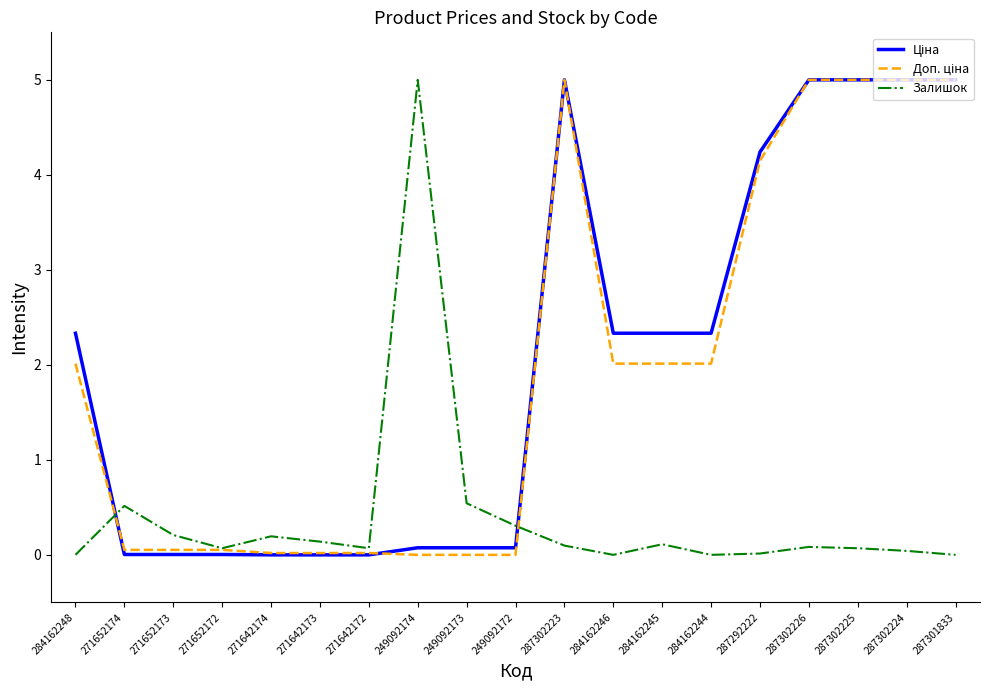

True or false: Залишок has a value of -2.5 at 284162246.

False